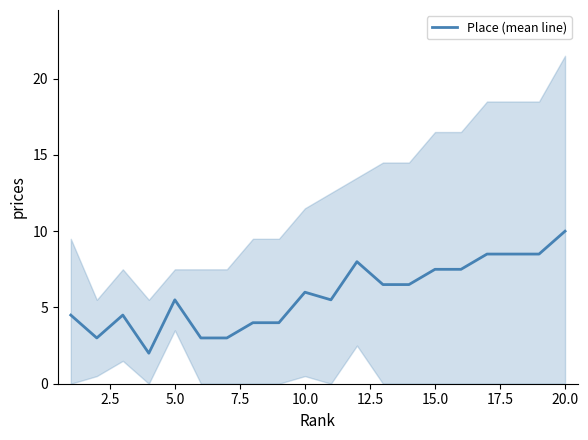

How many lines are shown in the chart?

1